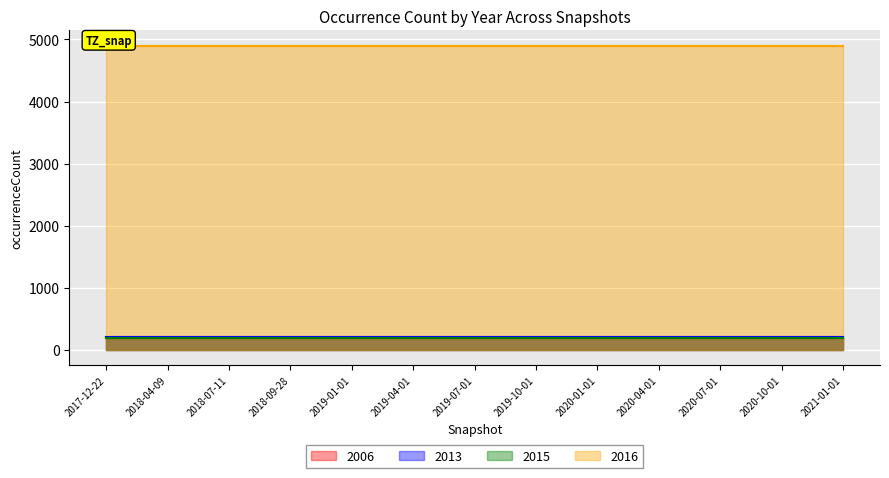

True or false: 2016 and 2006 intersect in this chart.

False